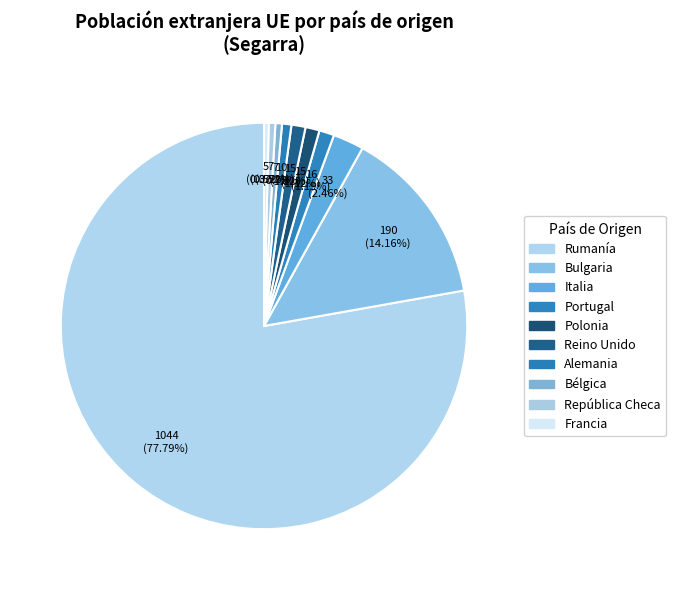

Count the number of slices in the pie.

10